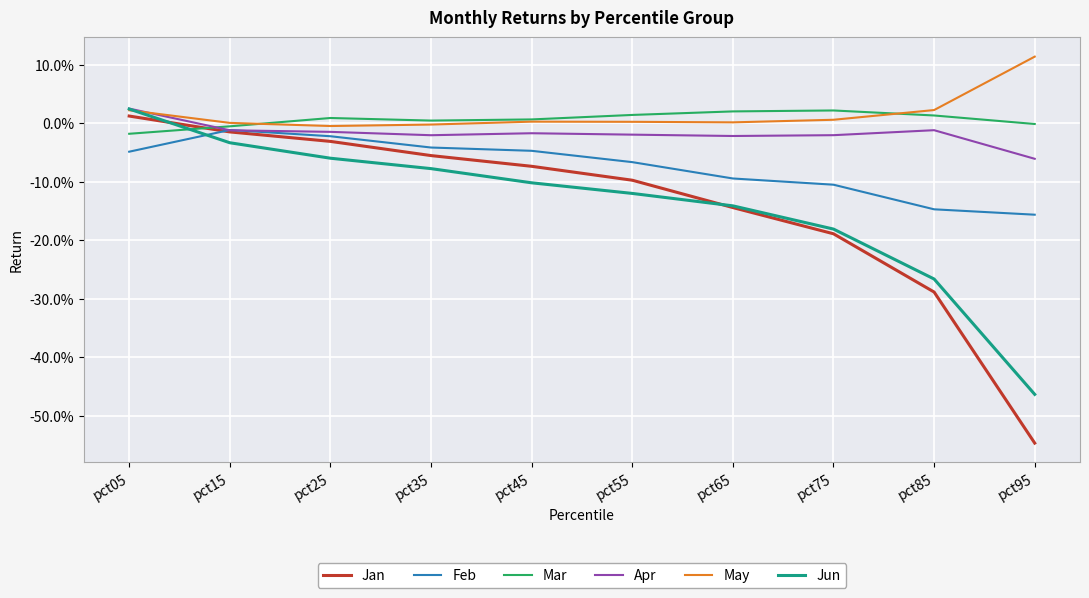

Rank the series at pct25 from highest to lowest value.

Mar, May, Apr, Feb, Jan, Jun